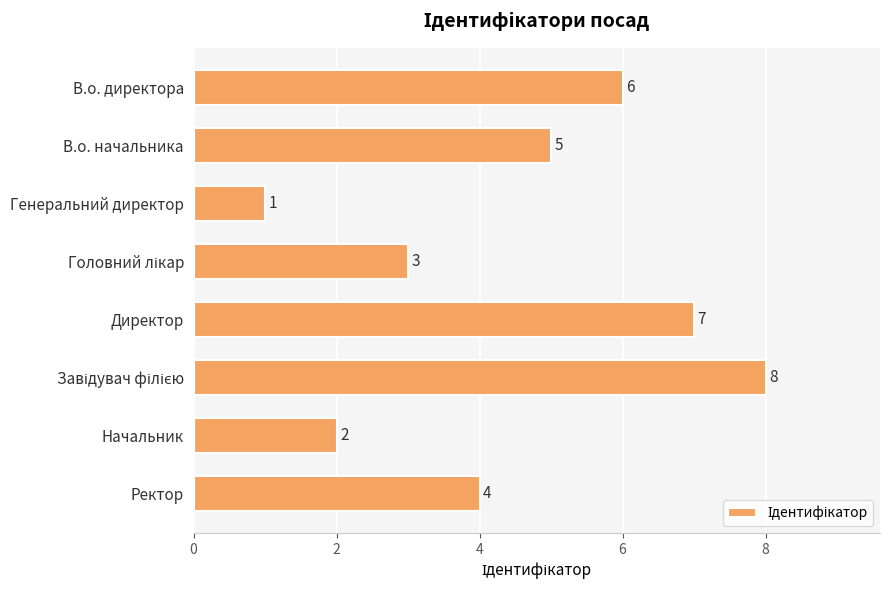

Between Ректор and В.о. начальника, which is larger?

В.о. начальника